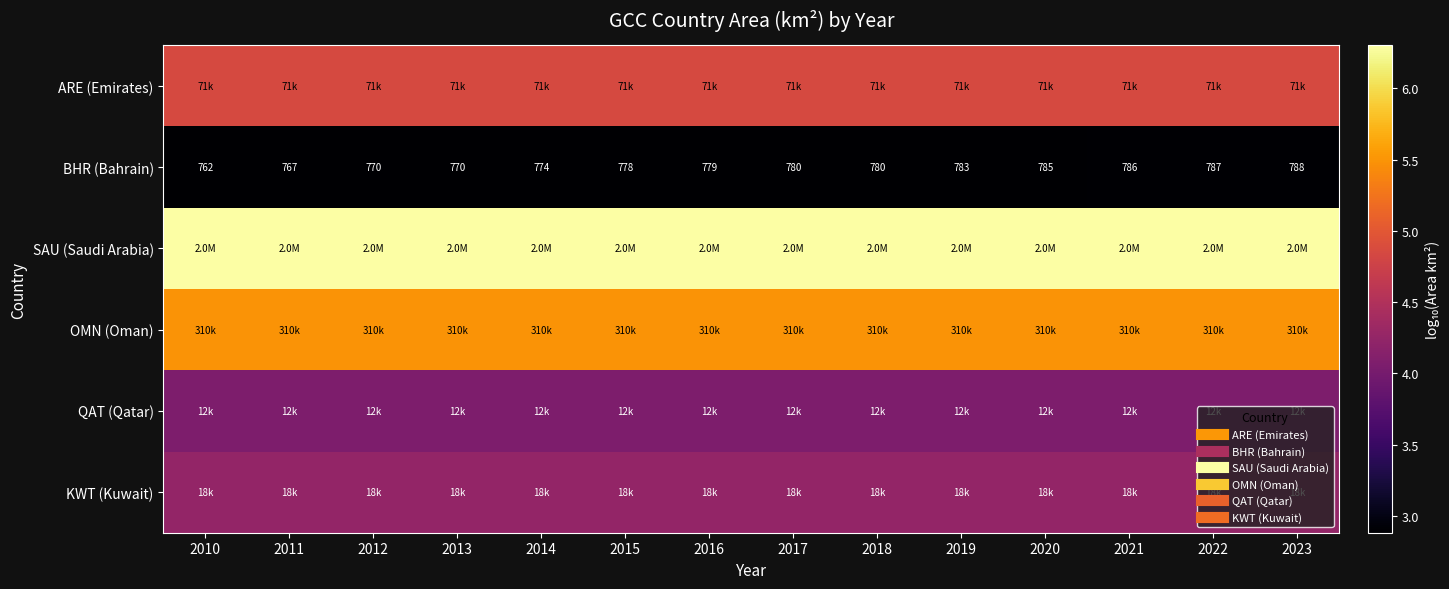

How many series are shown in this chart?

6